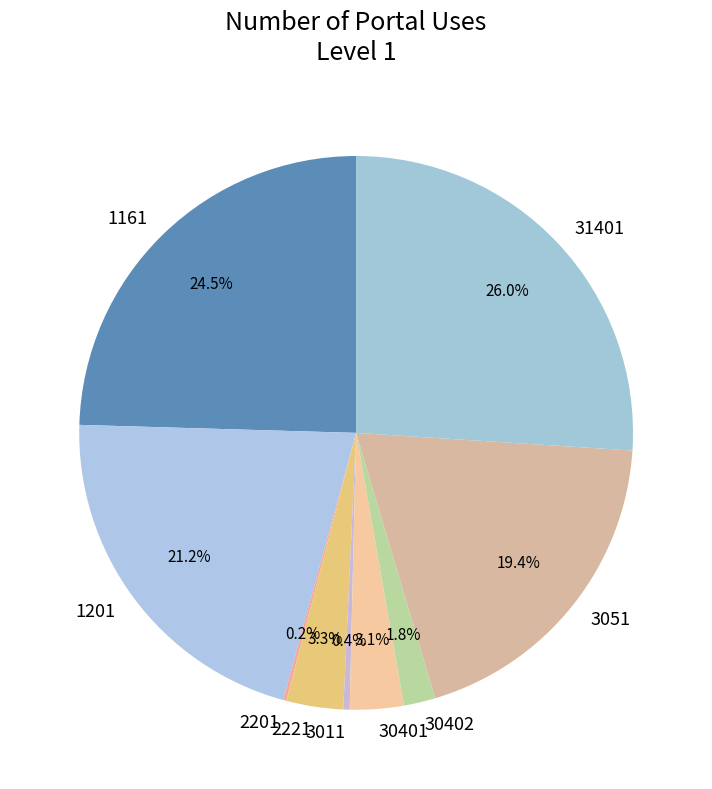

Approximately how many times larger is the value at 1201 compared to 3011?

57.5